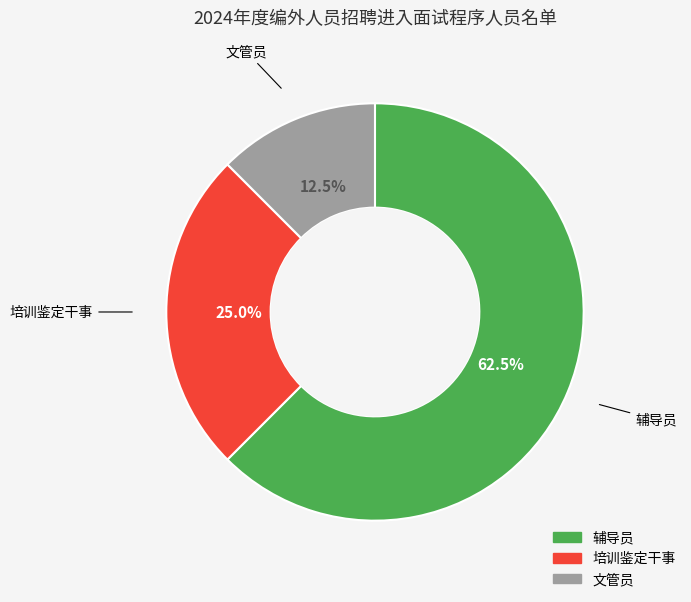

What percentage is NOT represented by 培训鉴定干事?

75.0%